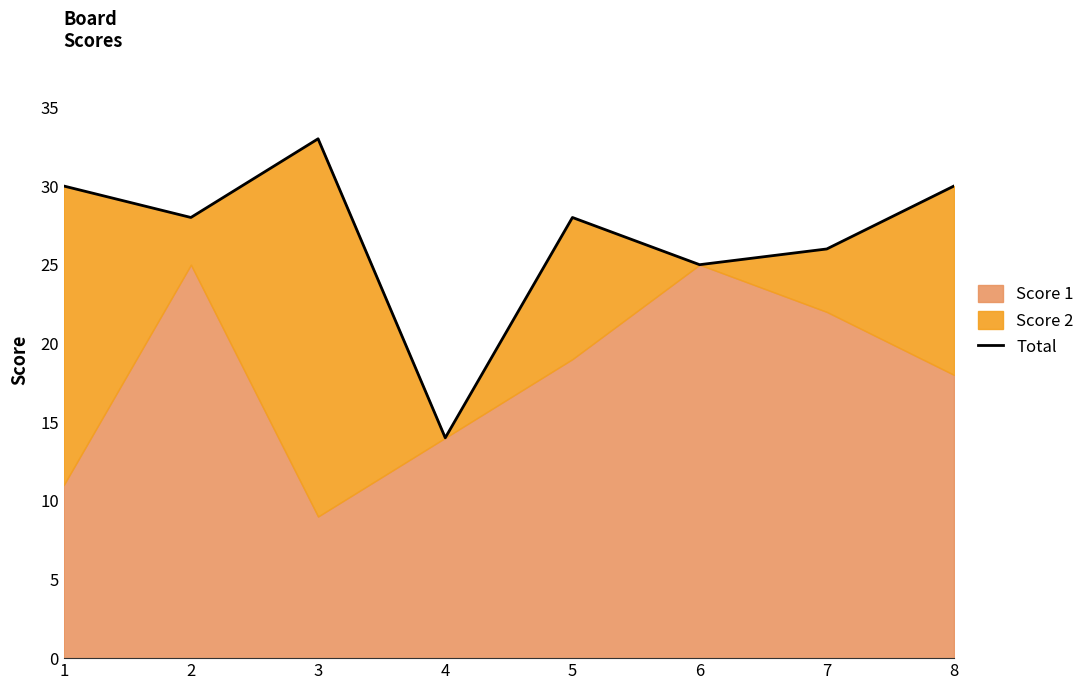

True or false: there are more than 1 points higher than both neighbors.

True